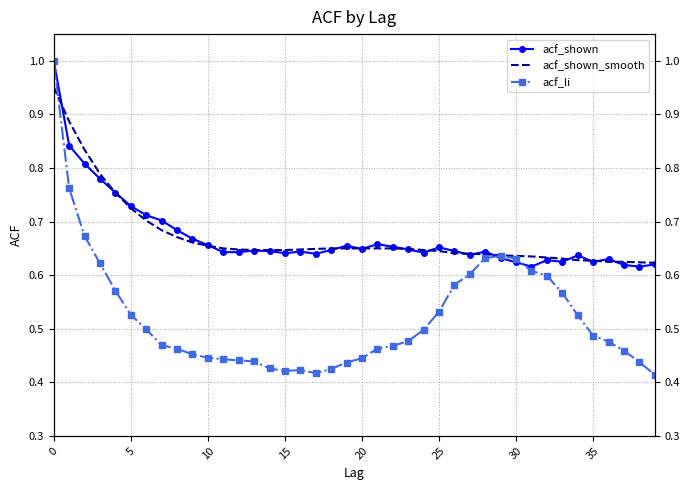

Reading right to left, list all the values displayed in this chart.

acf_shown: 0.6	0.6	0.6	0.6	0.6	0.6	0.6	0.6	0.6	0.6	0.6	0.6	0.6	0.6	0.7	0.6	0.6	0.7	0.7	0.6	0.7	0.6	0.6	0.6	0.6	0.6	0.6	0.6	0.6	0.7	0.7	0.7	0.7	0.7	0.7	0.8	0.8	0.8	0.8	1.0
acf_shown_smooth: 0.6	0.6	0.6	0.6	0.6	0.6	0.6	0.6	0.6	0.6	0.6	0.6	0.6	0.6	0.6	0.6	0.6	0.7	0.7	0.7	0.7	0.7	0.6	0.6	0.6	0.6	0.6	0.6	0.7	0.7	0.7	0.7	0.7	0.7	0.7	0.8	0.8	0.8	0.9	1.0
acf_li: 0.4	0.4	0.5	0.5	0.5	0.5	0.6	0.6	0.6	0.6	0.6	0.6	0.6	0.6	0.5	0.5	0.5	0.5	0.5	0.4	0.4	0.4	0.4	0.4	0.4	0.4	0.4	0.4	0.4	0.4	0.5	0.5	0.5	0.5	0.5	0.6	0.6	0.7	0.8	1.0